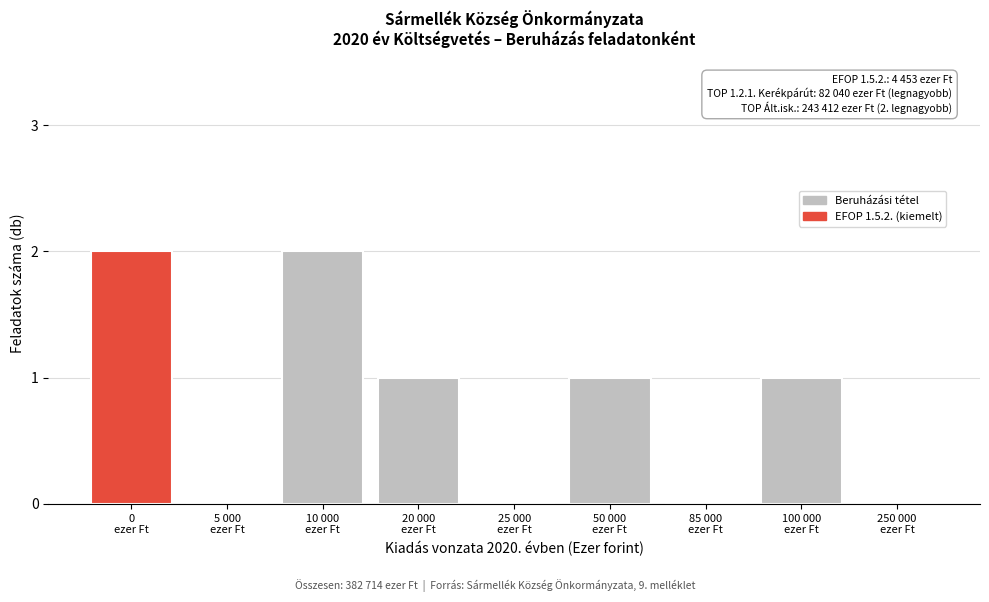

What is the sum of all values?

7